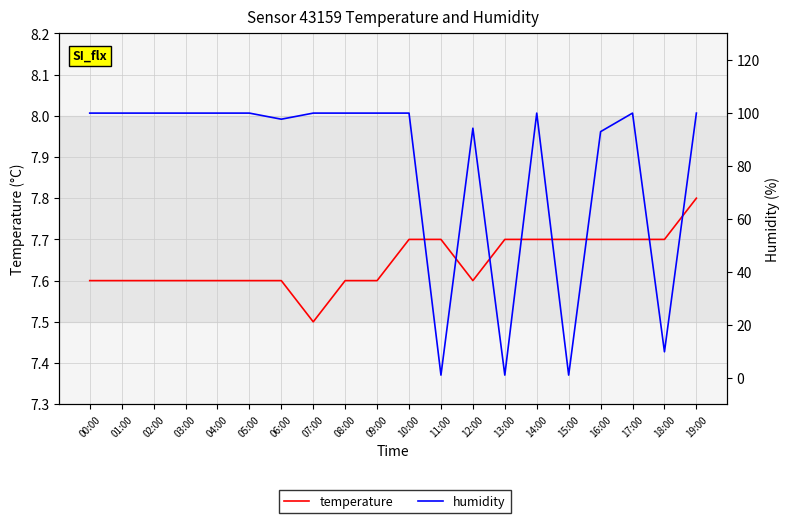

What are all the series names shown in the legend?

temperature, humidity